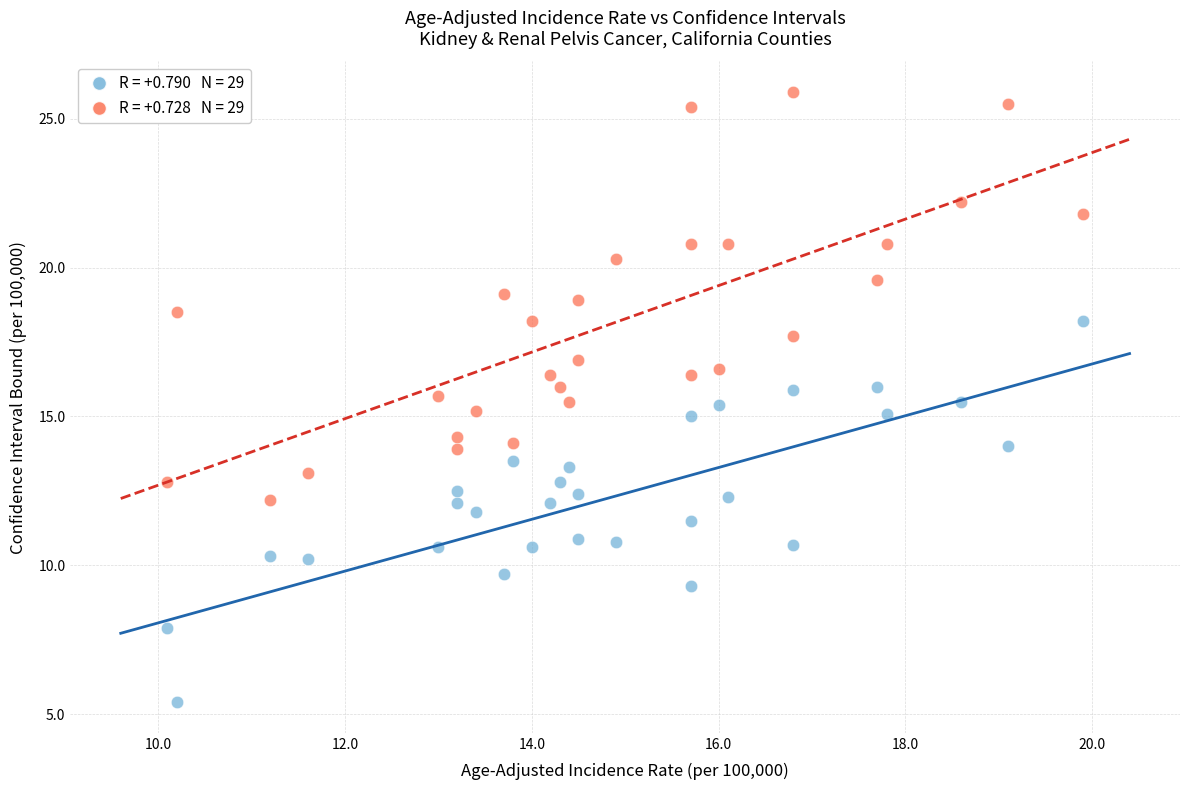

Across all data points, what is the range of Y values (max minus min)?

20.5